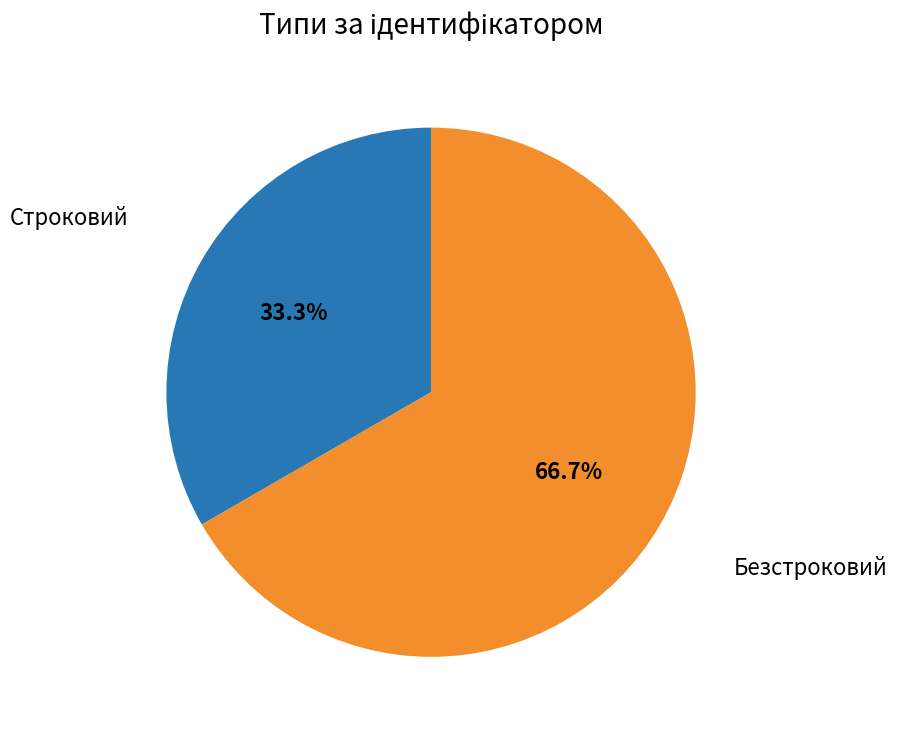

Does any single category account for the majority?

Yes